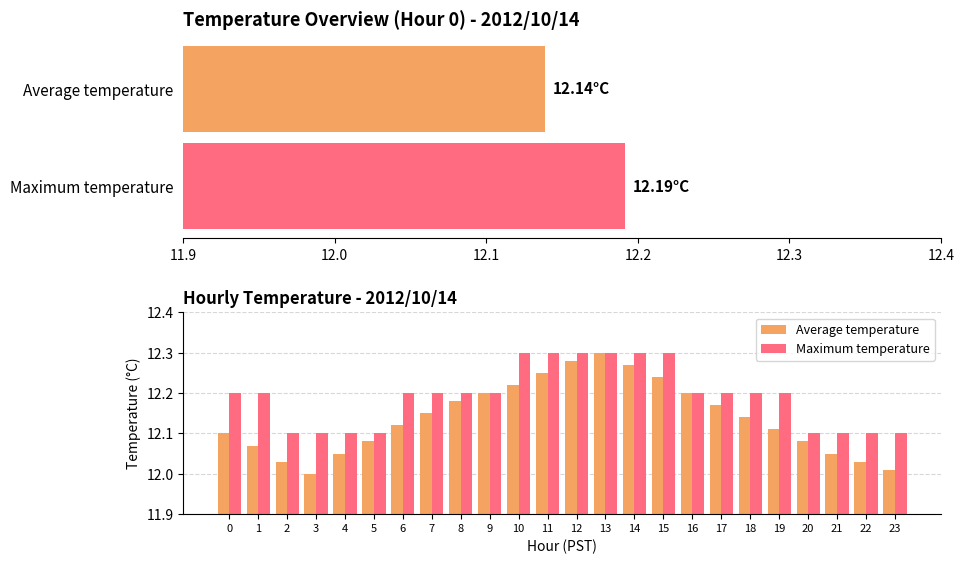

True or false: Average temperature has a value of 12.2 at 7.

True